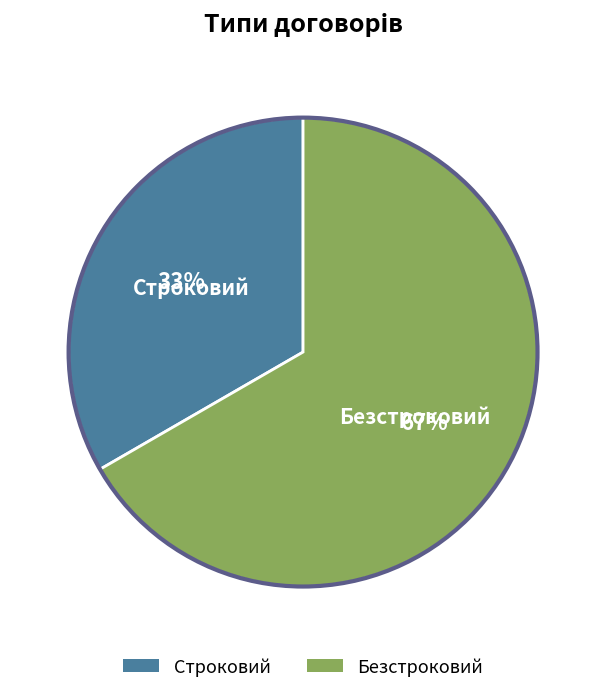

To the nearest percent, what percentage of the pie is Безстроковий?

67%